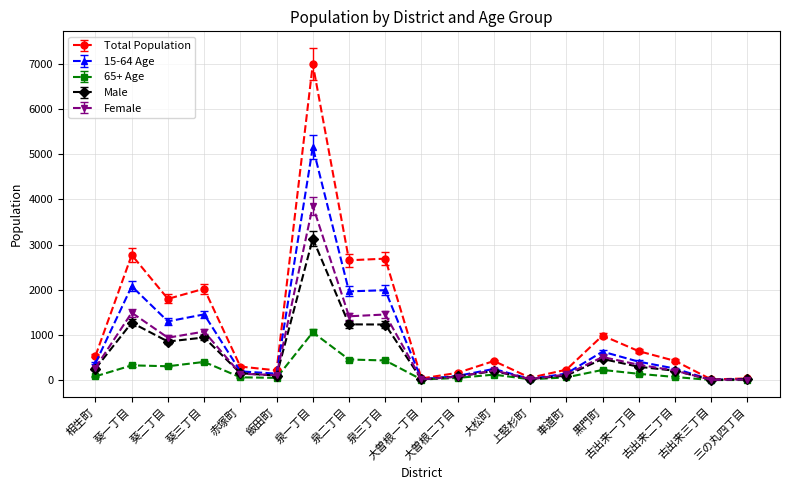

What is the sum of all 65+ Age values?

3593.8